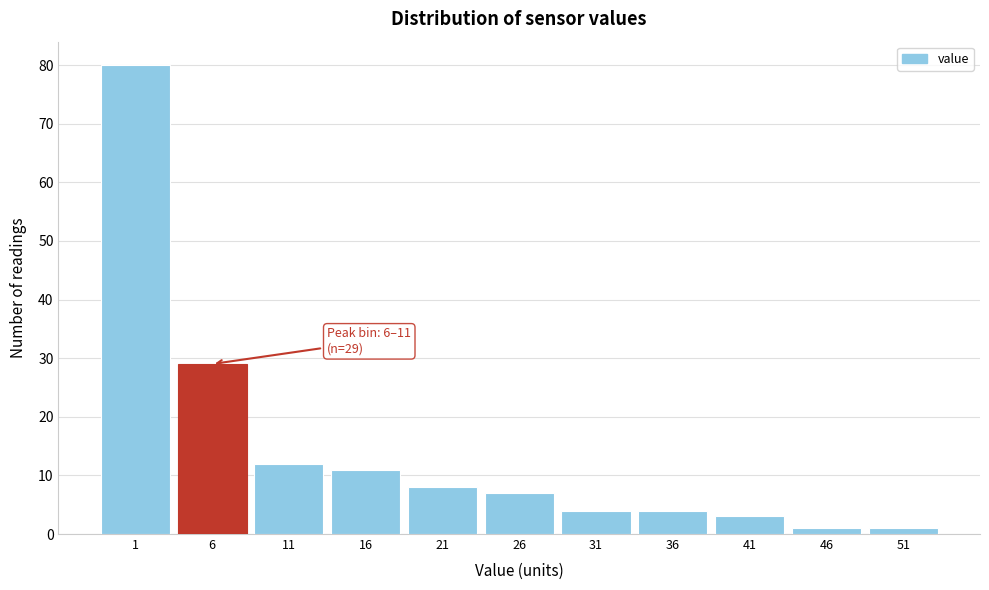

Reading left to right, transcribe all the data shown in this chart.

1=80	6=29	11=12	16=11	21=8	26=7	31=4	36=4	41=3	46=1	51=1